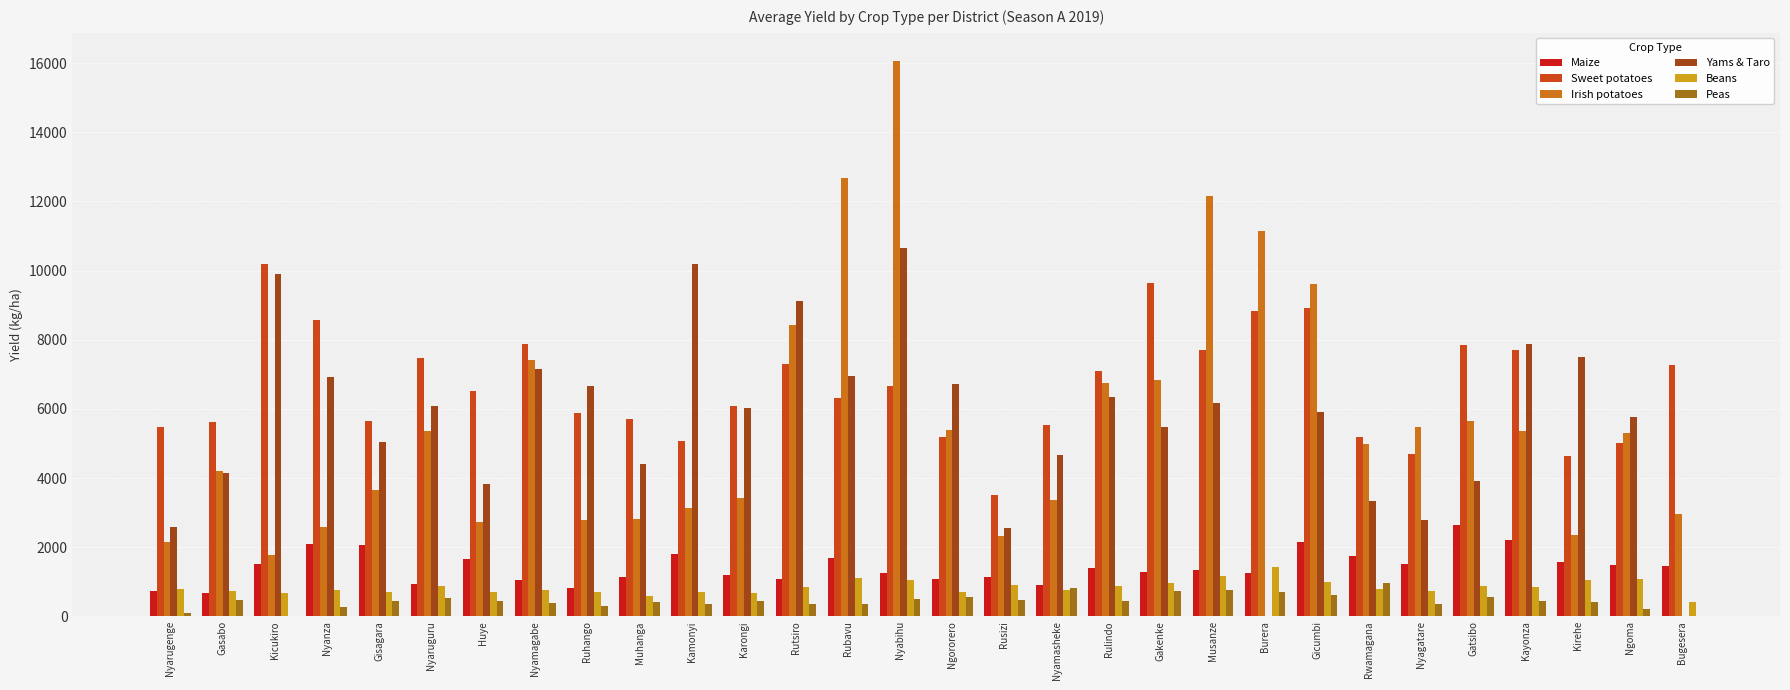

What value does the Beans series have at Karongi?

677